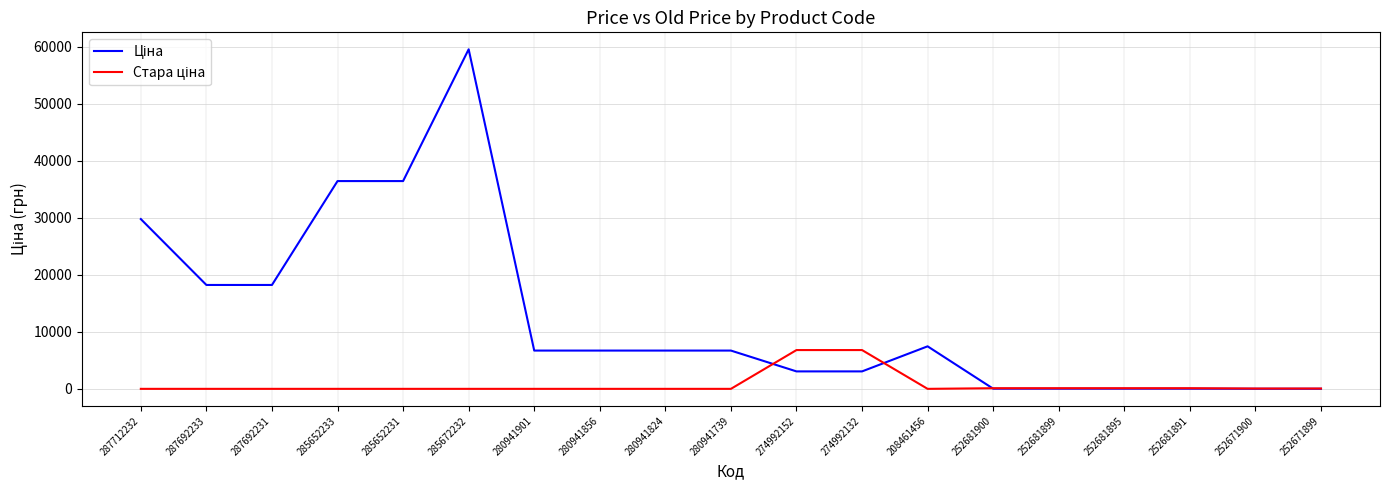

What is the greatest value displayed?

59523.0